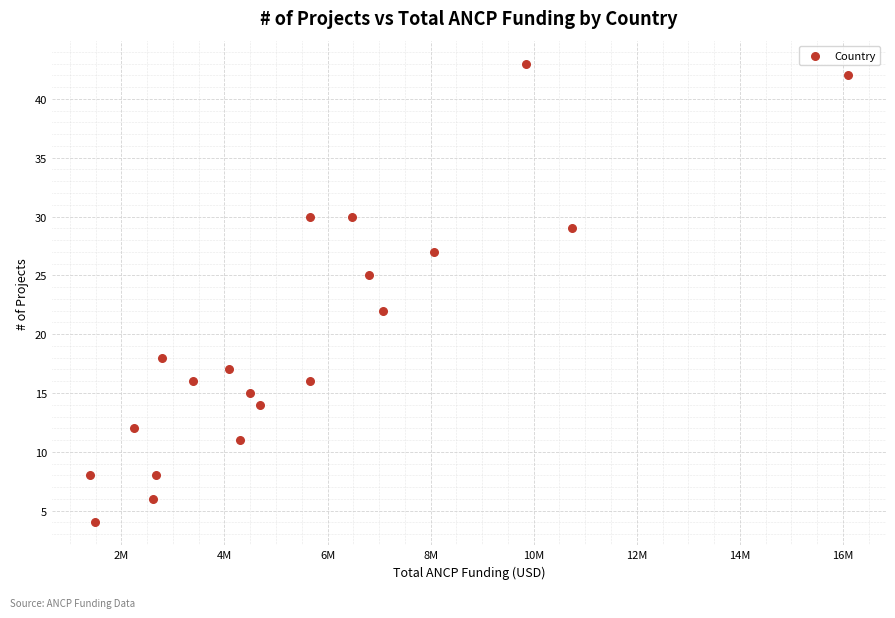

What Y value in the scatter plot is closest to 23?

22